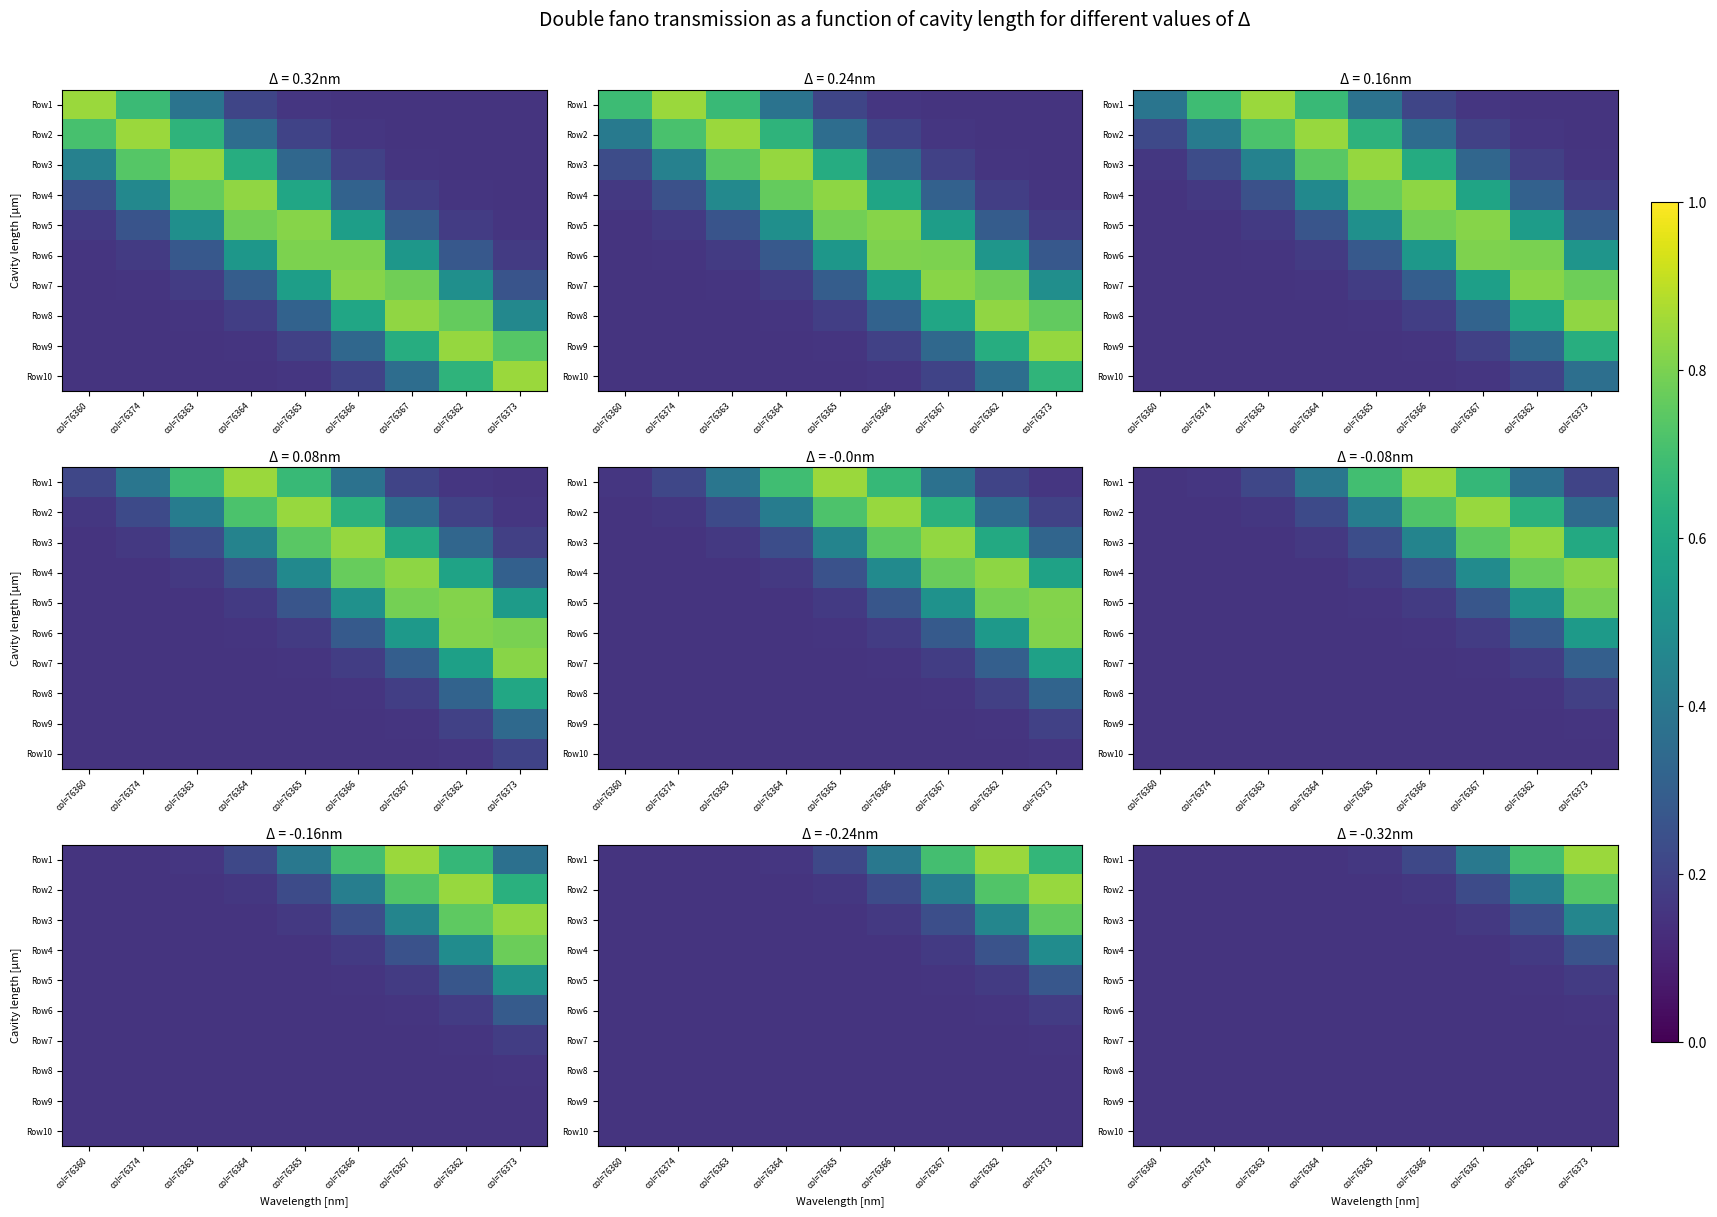

Rank the categories by Row9 value from lowest to highest.

col=76360, col=76374, col=76363, col=76364, col=76365, col=76366, col=76367, col=76362, col=76373